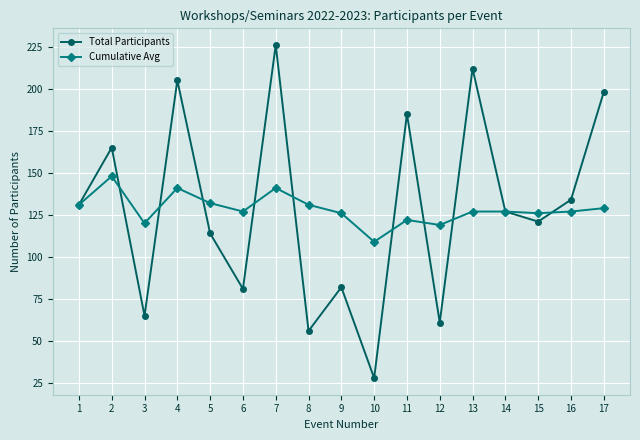

Is the value of Total Participants at 14 greater than the value of Cumulative Avg at 4?

No